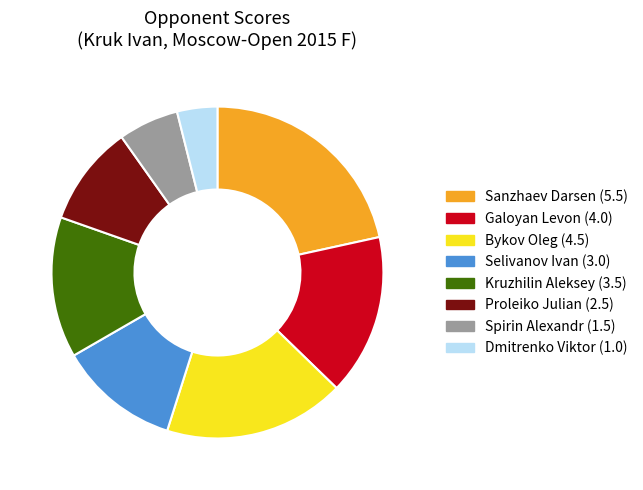

Is there any slice that represents more than half of the pie?

No